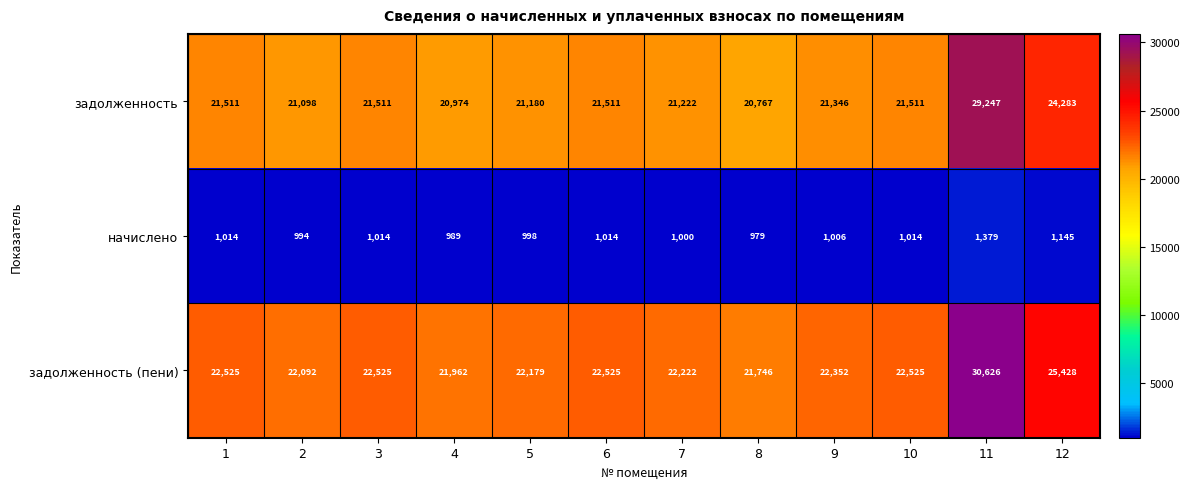

What is the maximum value shown in the chart?

30626